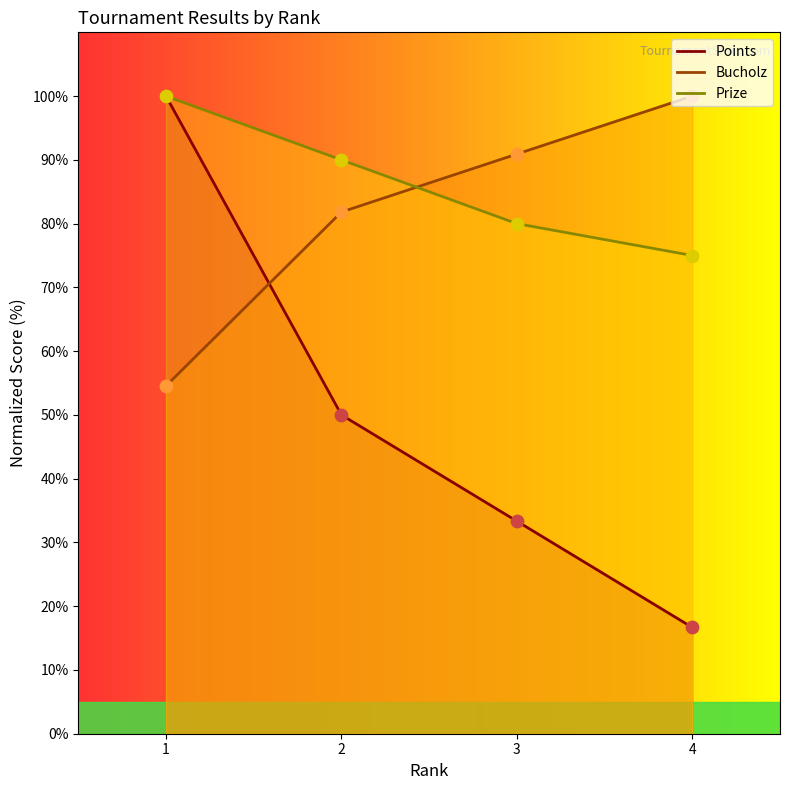

What are all the series names shown in the legend?

Points, Bucholz, Prize